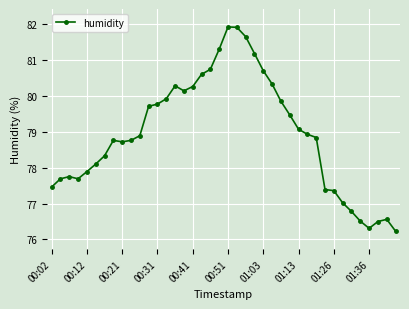

What is the minimum value shown in the chart?

76.2